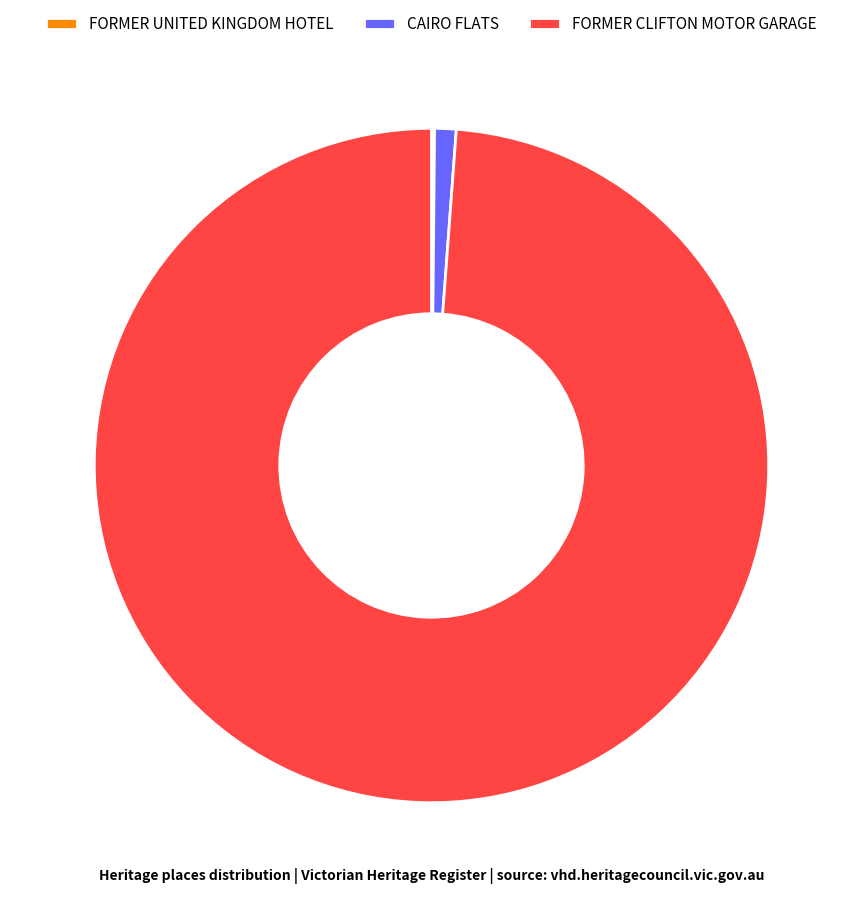

Which category accounts for the majority?

FORMER CLIFTON MOTOR GARAGE